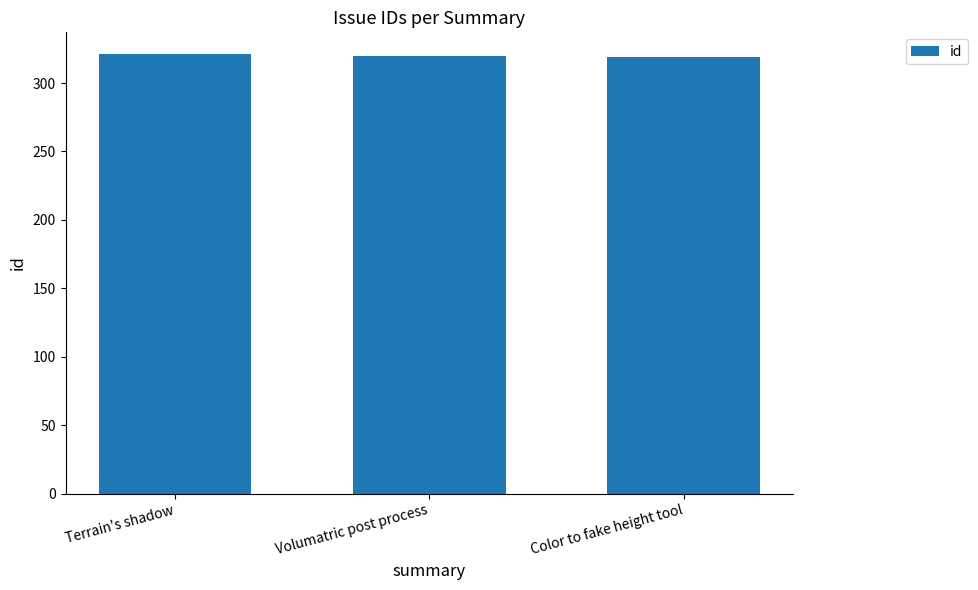

What is the value of the 3rd bar from the left?

319